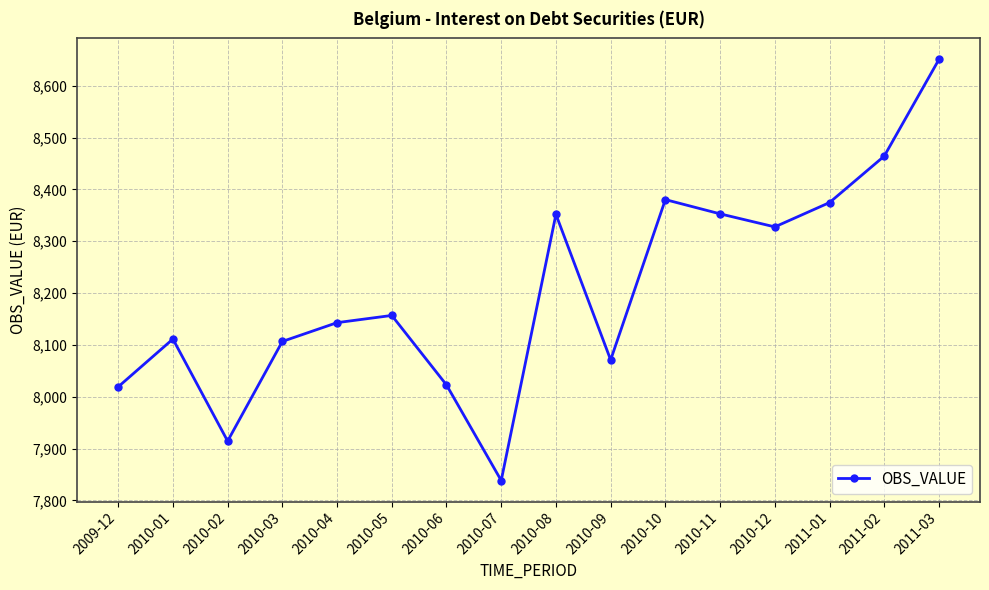

What is the difference between the second highest and second lowest values?

549.7